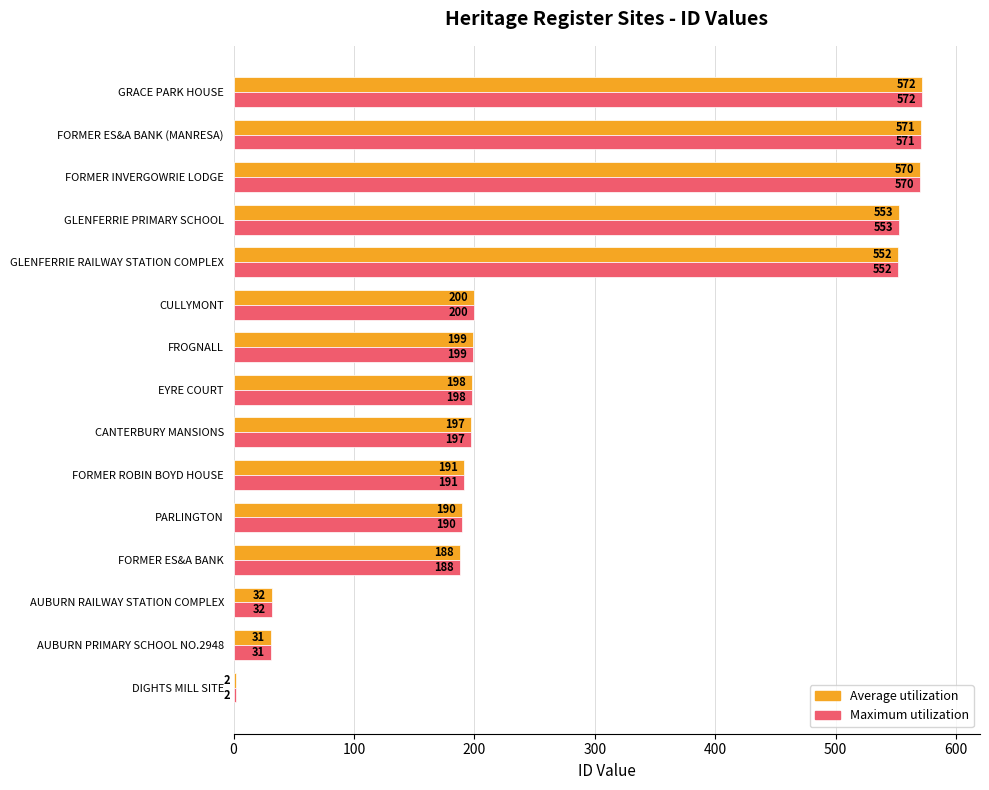

What is the difference between the second highest and minimum values in the Average utilization series?

569